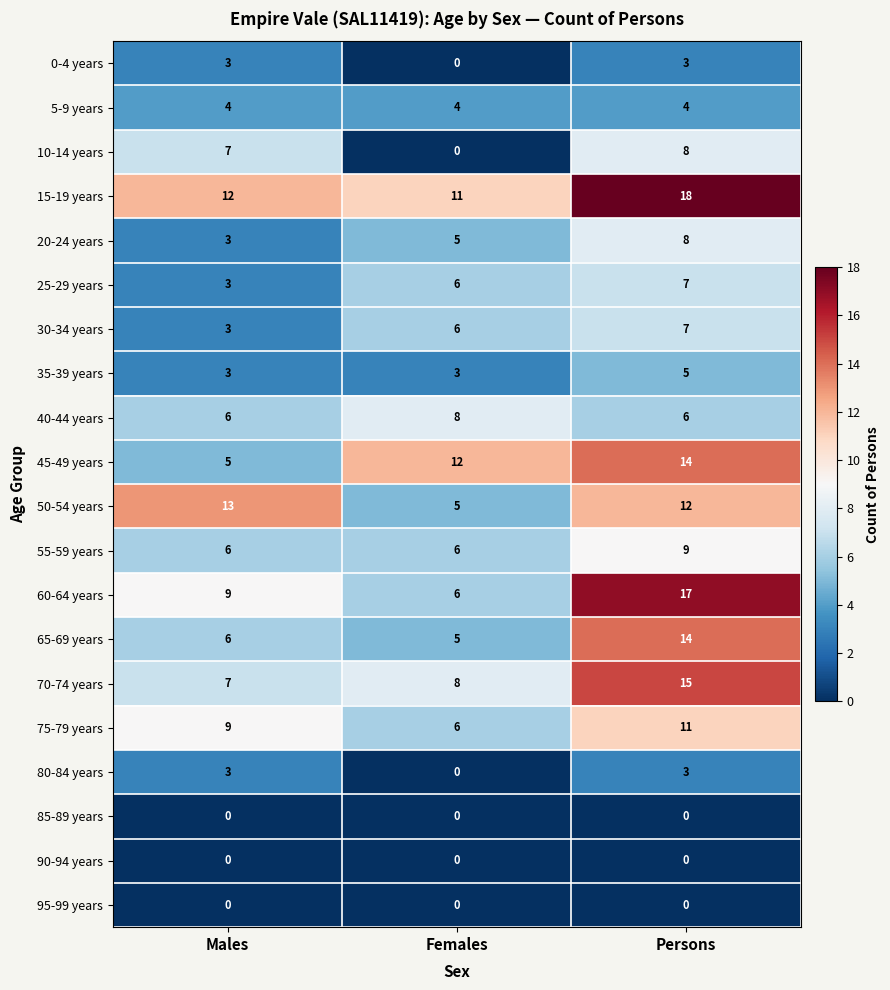

Between Females and Persons, which series saw the biggest shift?

60-64 years